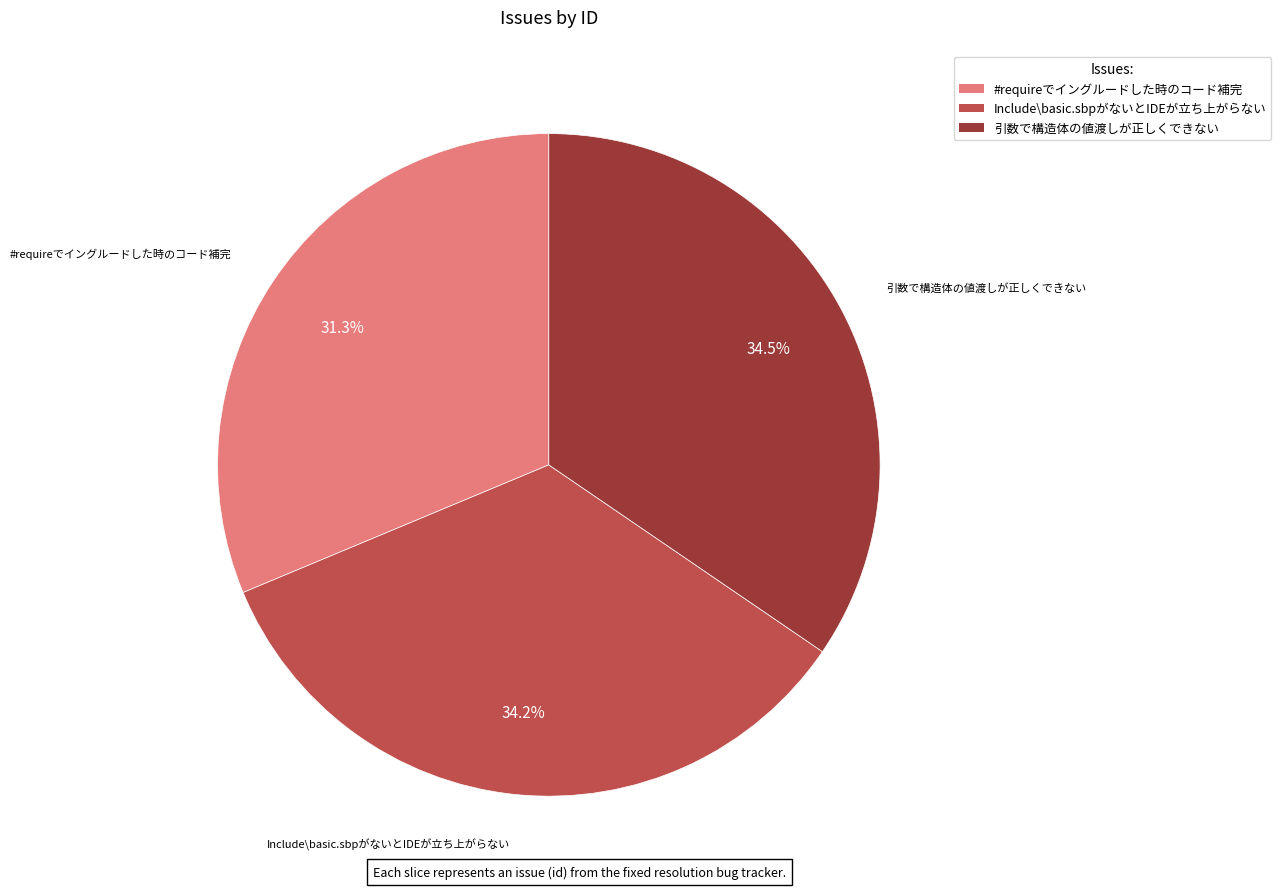

Which category has the smallest portion of the pie?

#requireでイングルードした時のコード補完